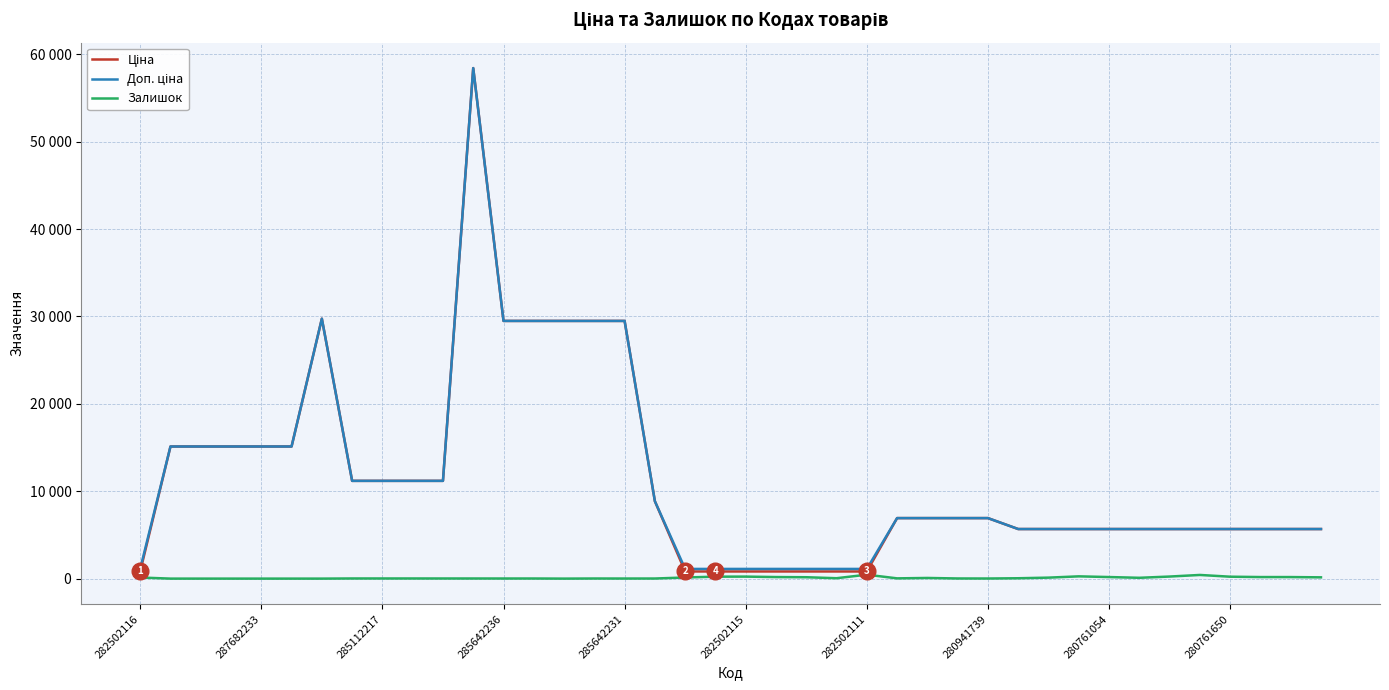

Is this an area chart (filled region under the line)?

No